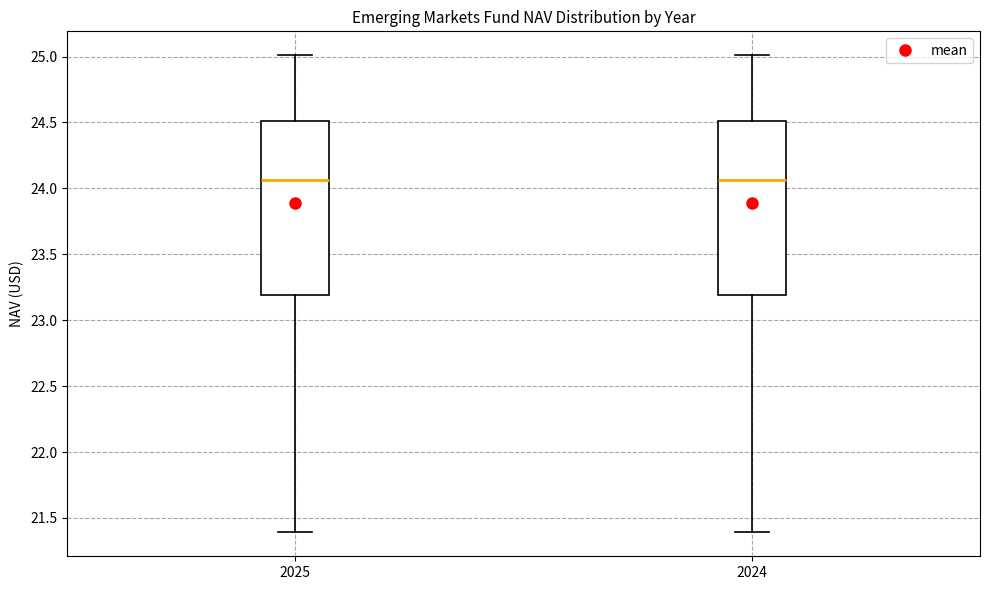

Reading left to right, read every box against the y-axis: the position of its median line, the range the box covers, and the ends of its whiskers. The values are not printed on the chart, so give them approximately, as read against the axis.

2025: median 24.05, box 23.20 to 24.50, whiskers 21.40 to 25.00
2024: median 24.05, box 23.20 to 24.50, whiskers 21.40 to 25.00